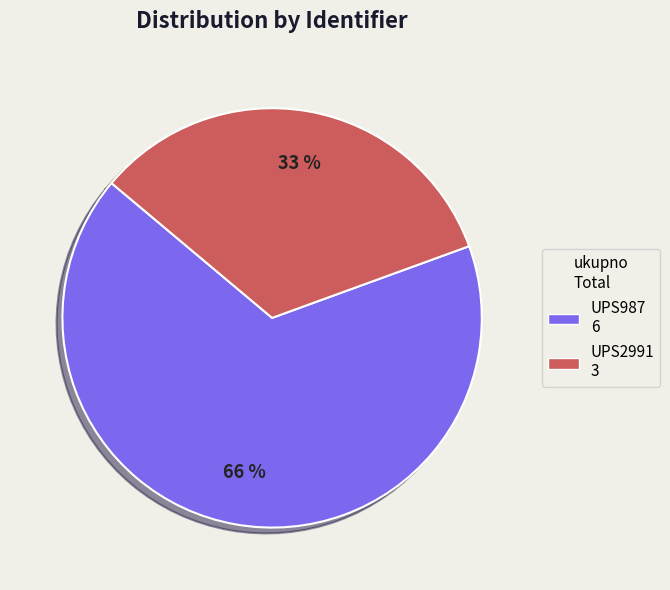

How many slices are in this pie chart?

2